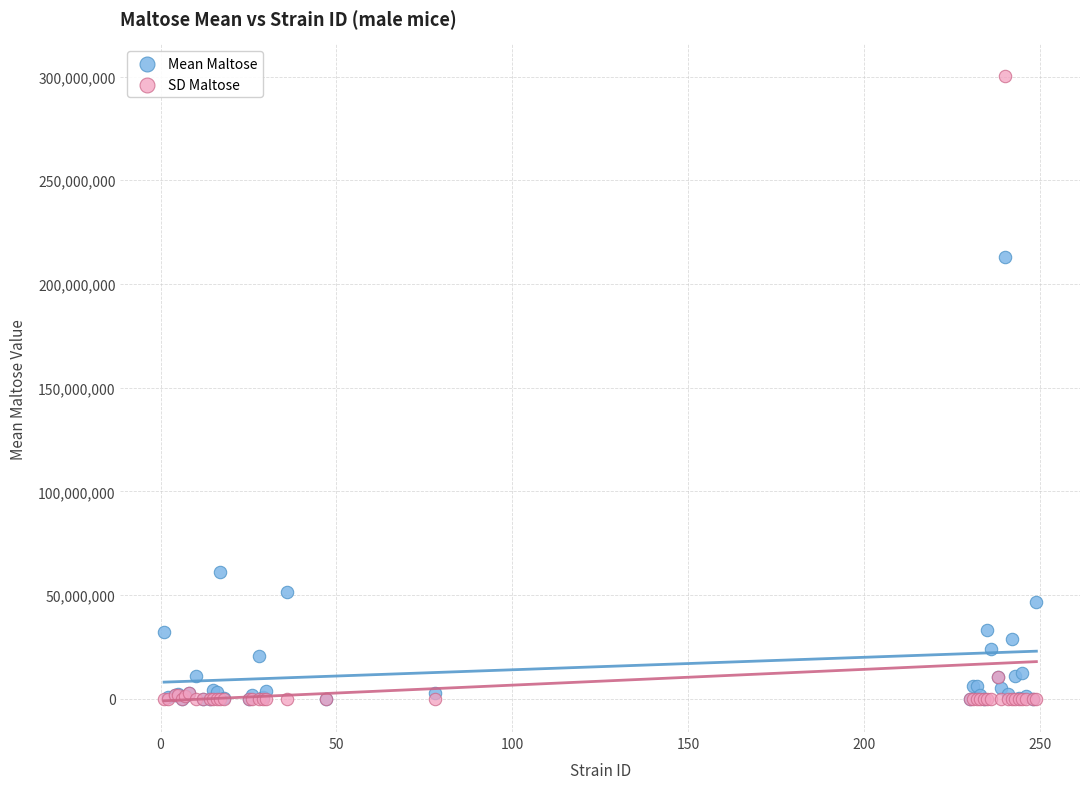

What are all the series names shown in the legend?

Mean Maltose, SD Maltose